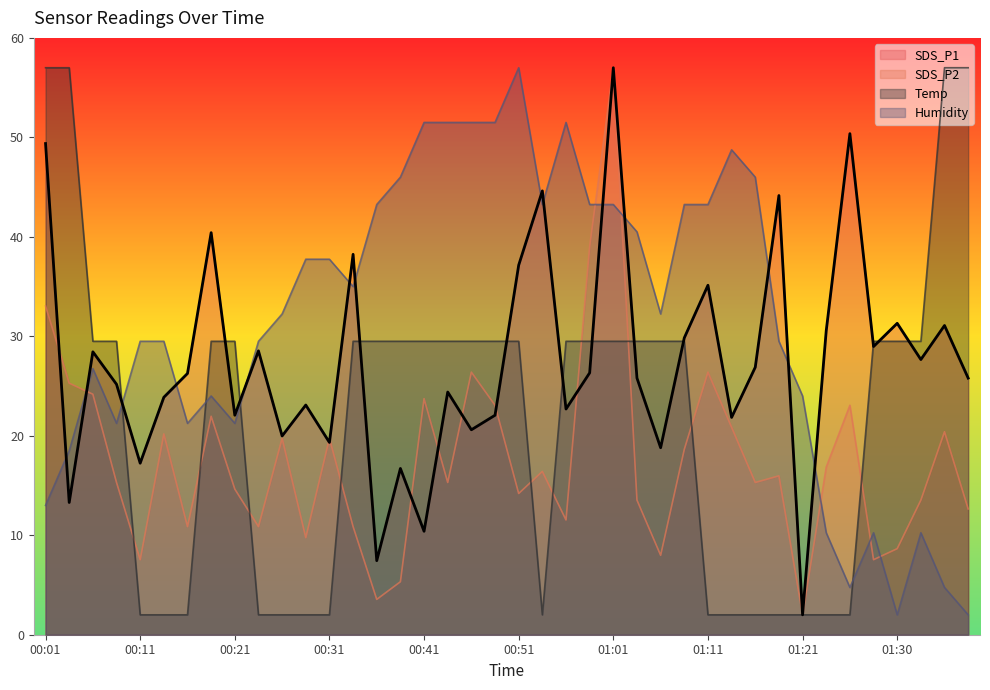

At which category does SDS_P1 reach its first local peak?

00:06